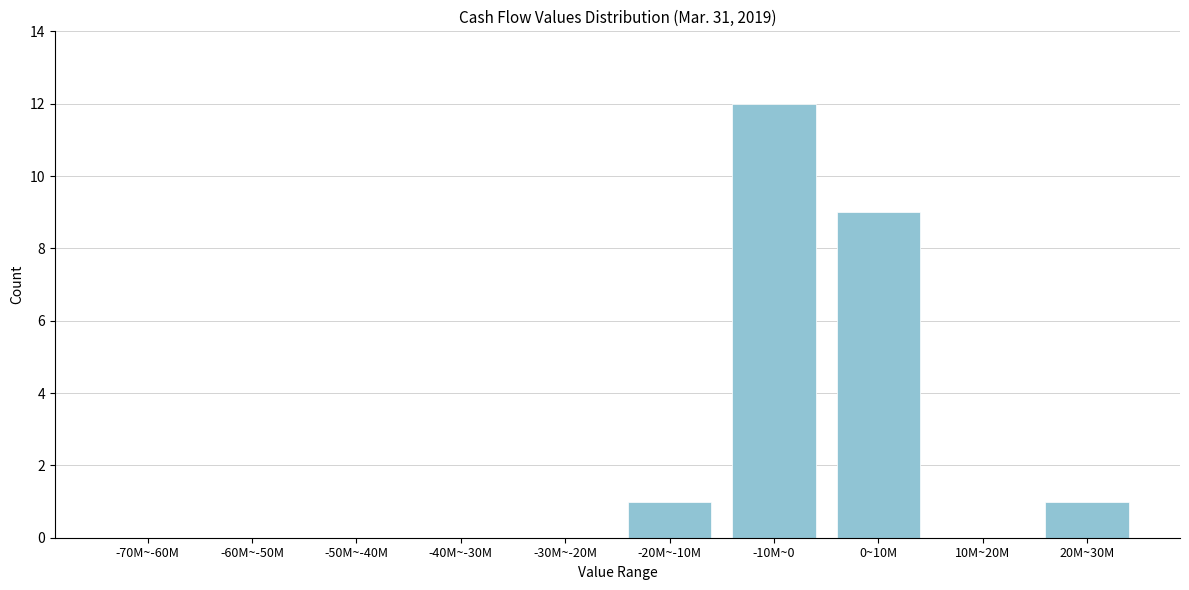

Reading left to right, extract all data points from this chart.

-70M~-60M=0	-60M~-50M=0	-50M~-40M=0	-40M~-30M=0	-30M~-20M=0	-20M~-10M=1	-10M~0=12	0~10M=9	10M~20M=0	20M~30M=1